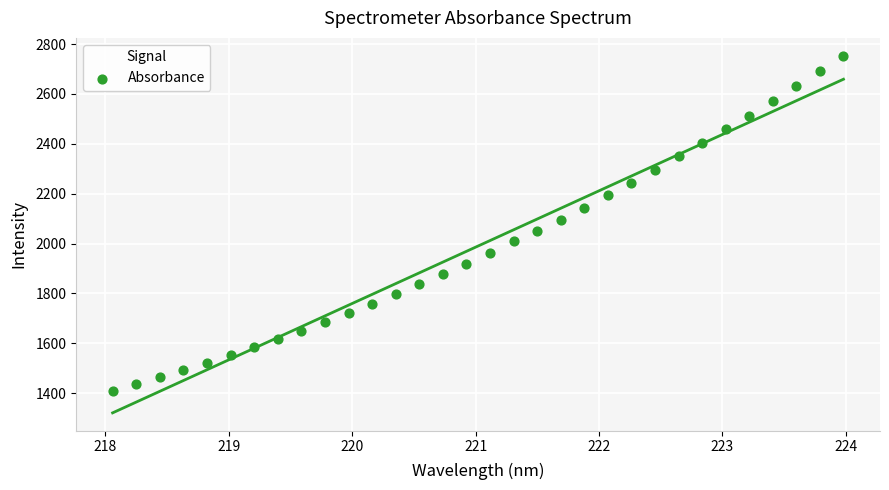

What is the range of X values (max minus min)?

5.9